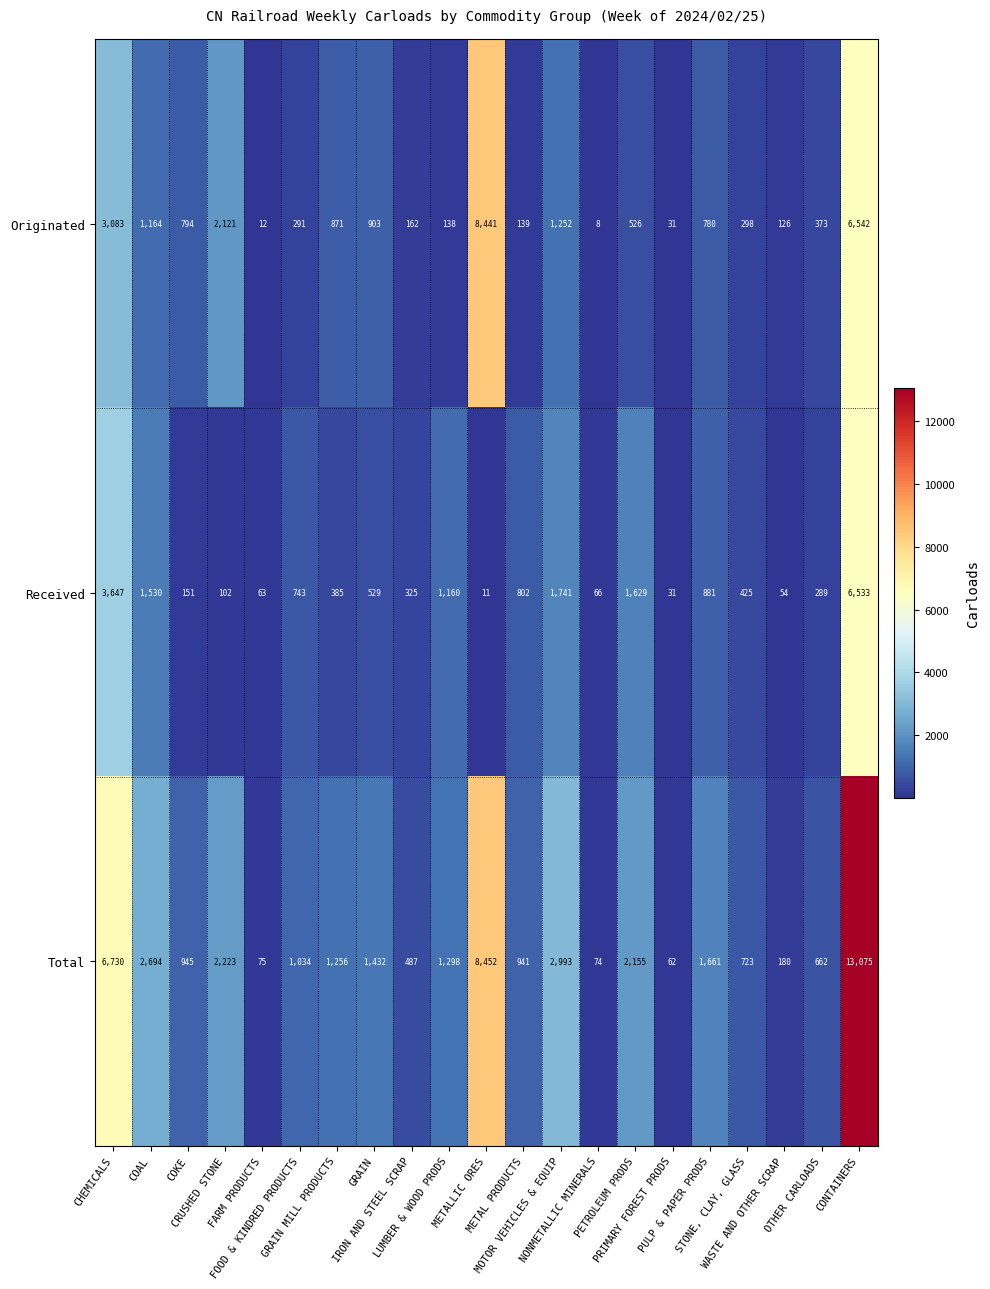

Between CHEMICALS and OTHER CARLOADS, which series saw the biggest shift?

Total